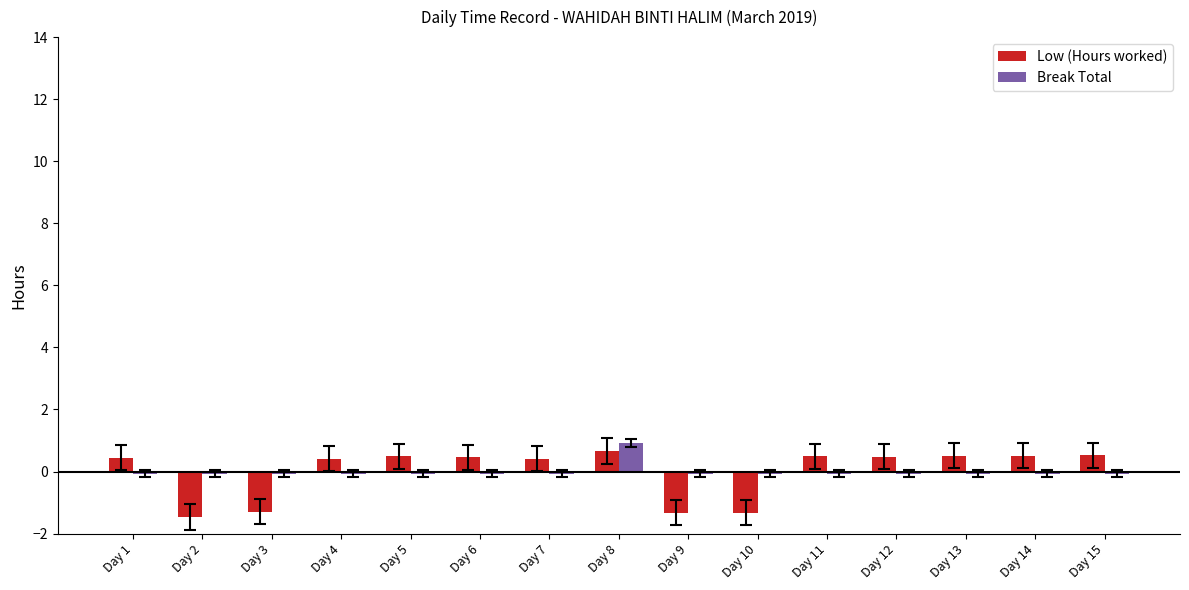

Which series has the widest spread of values?

Low (Hours worked)